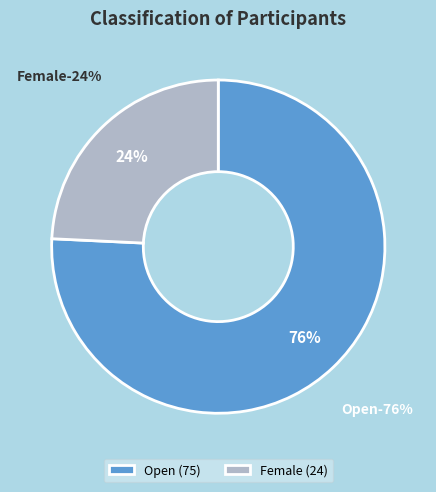

To the nearest percent, what percentage of the pie is Open?

76%